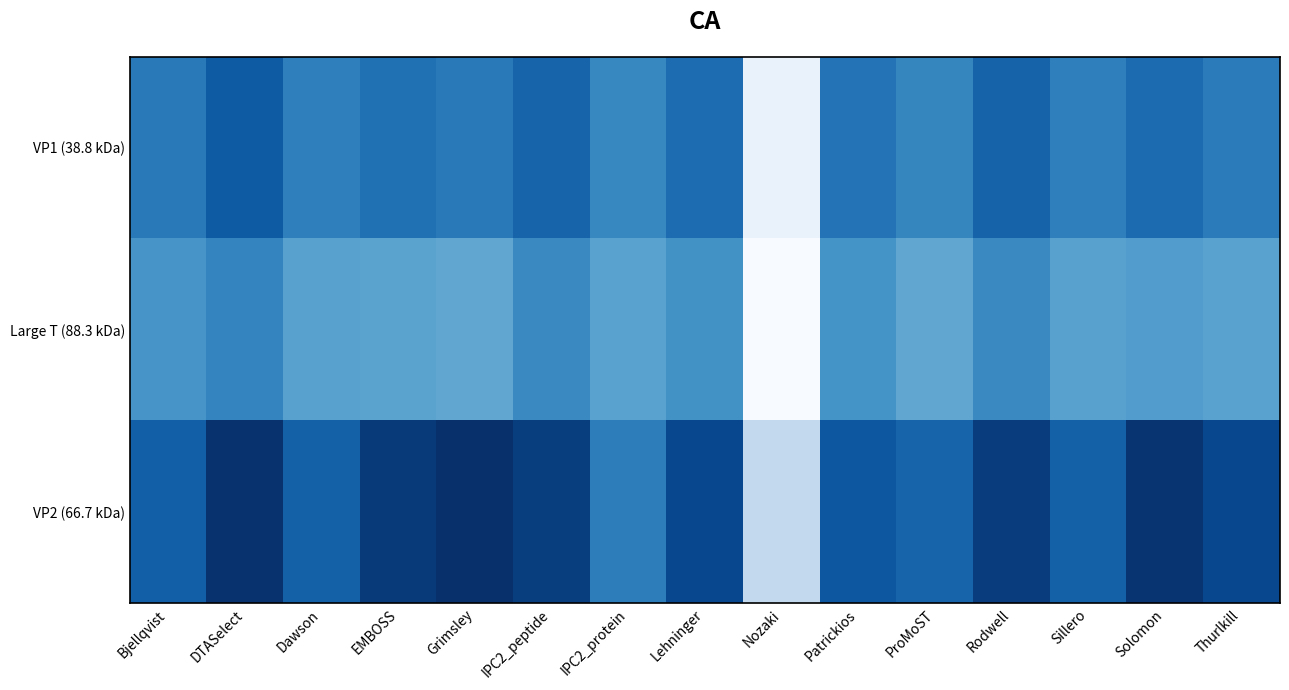

Reading left to right, list all the values displayed in this chart.

VP1 (38.8 kDa): Bjellqvist=5.7	DTASelect=6.0	Dawson=5.6	EMBOSS=5.8	Grimsley=5.7	IPC2_peptide=5.9	IPC2_protein=5.6	Lehninger=5.8	Nozaki=4.2	Patrickios=5.8	ProMoST=5.6	Rodwell=5.9	Sillero=5.6	Solomon=5.8	Thurlkill=5.7
Large T (88.3 kDa): Bjellqvist=5.4	DTASelect=5.6	Dawson=5.3	EMBOSS=5.3	Grimsley=5.3	IPC2_peptide=5.5	IPC2_protein=5.3	Lehninger=5.5	Nozaki=4.0	Patrickios=5.5	ProMoST=5.3	Rodwell=5.5	Sillero=5.3	Solomon=5.4	Thurlkill=5.3
VP2 (66.7 kDa): Bjellqvist=5.9	DTASelect=6.4	Dawson=5.9	EMBOSS=6.3	Grimsley=6.4	IPC2_peptide=6.2	IPC2_protein=5.7	Lehninger=6.2	Nozaki=4.6	Patrickios=6.0	ProMoST=5.9	Rodwell=6.3	Sillero=5.9	Solomon=6.3	Thurlkill=6.2